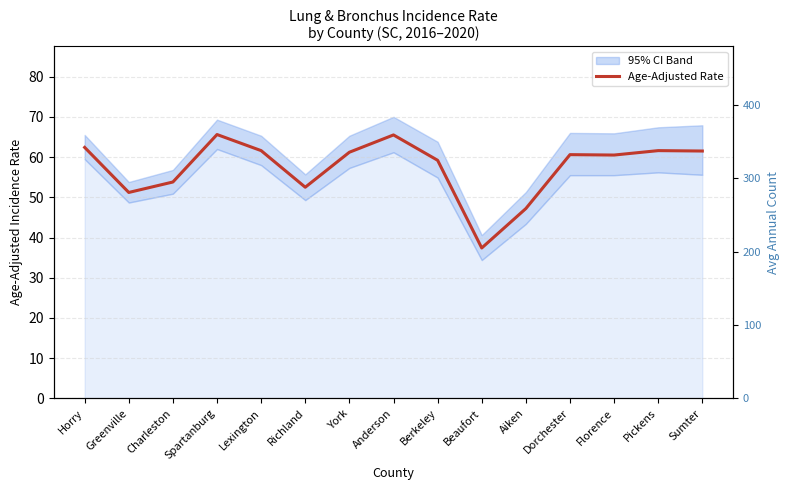

How many distinct data groups are displayed?

2